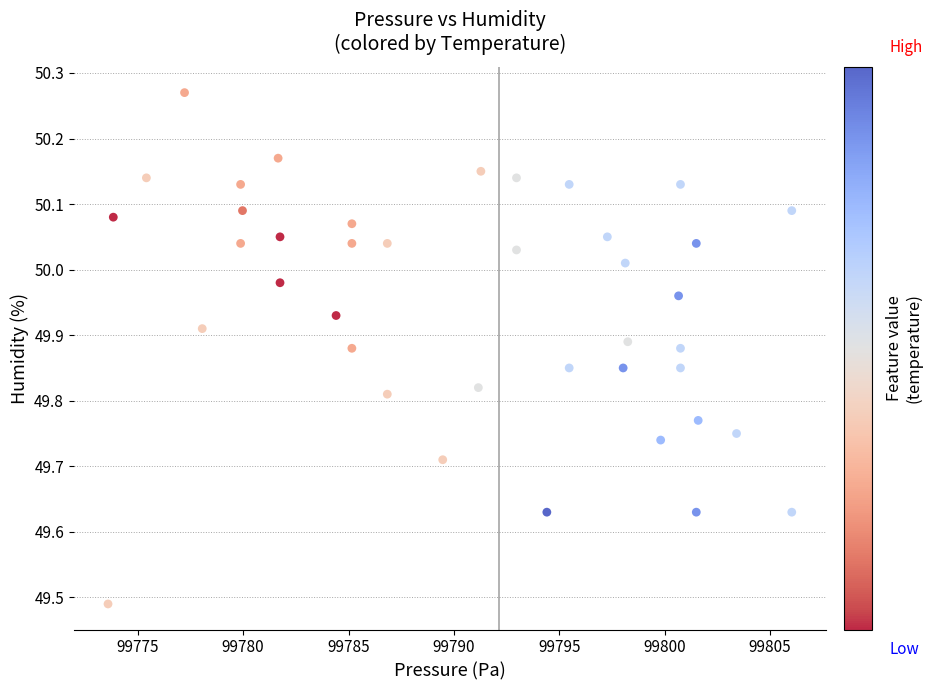

What is the range of X values (max minus min)?

32.4